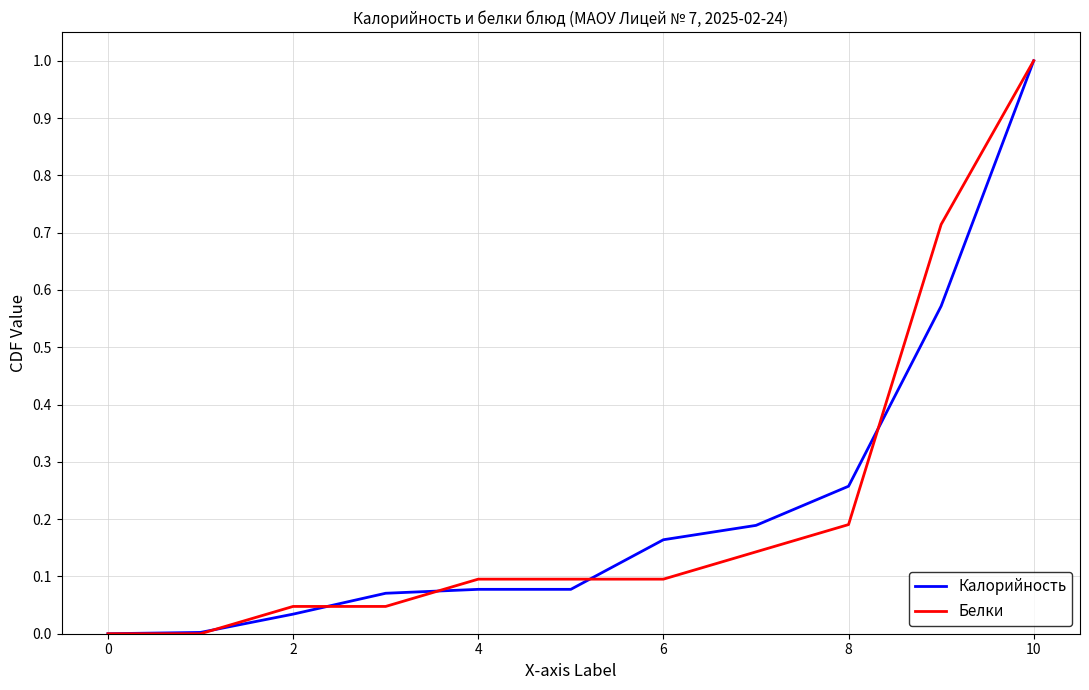

What is the maximum value for Калорийность?

1.0